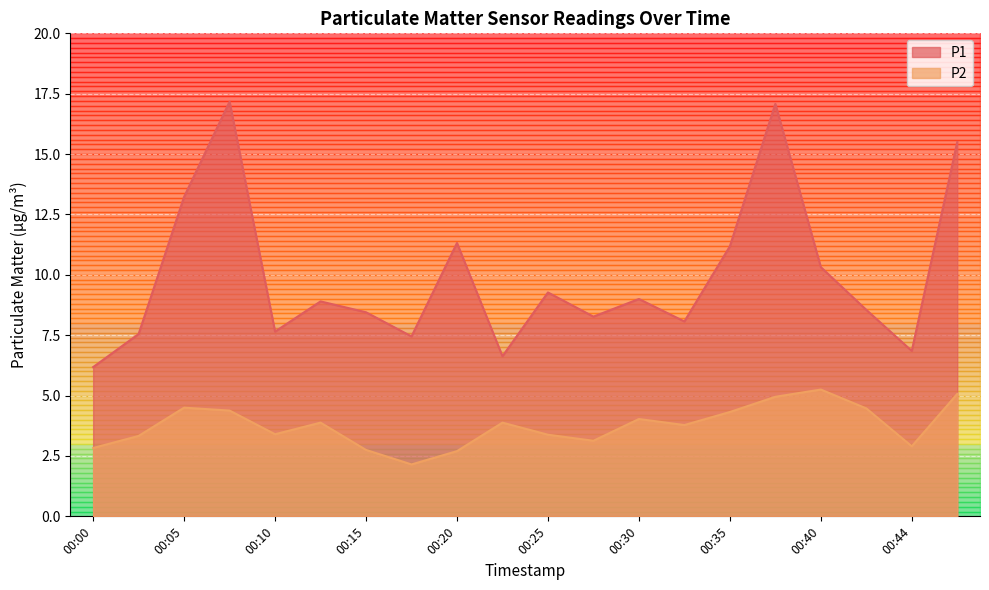

How many lines are shown in the chart?

2